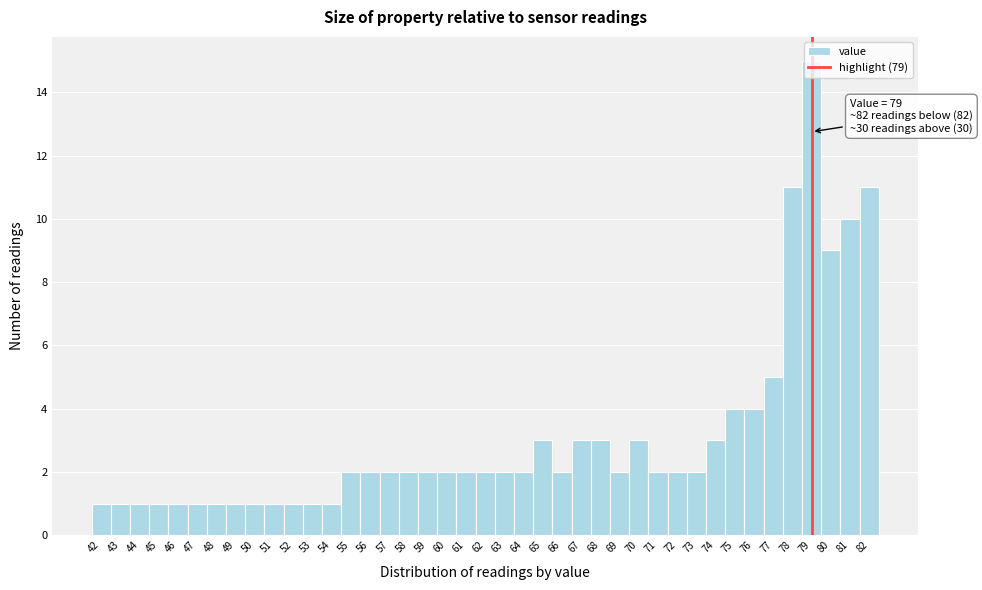

Which range on the x-axis has the tallest bar?

78.5 to 79.5